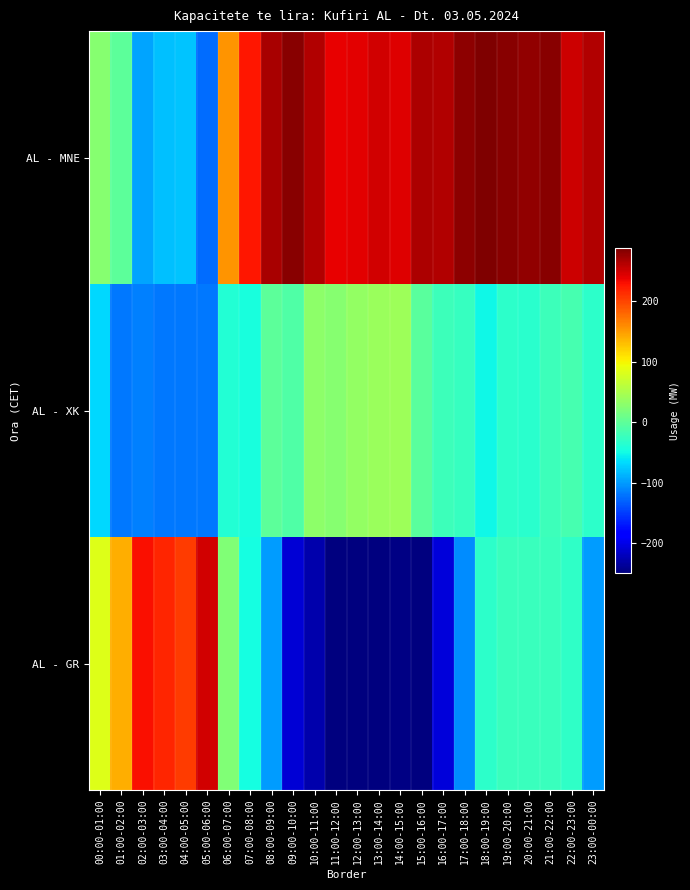

Reading right to left, what are all the values shown in this chart?

AL - MNE: 23:00-00:00=264.0	22:00-23:00=251.0	21:00-22:00=283.0	20:00-21:00=278.0	19:00-20:00=283.0	18:00-19:00=288.0	17:00-18:00=281.0	16:00-17:00=263.0	15:00-16:00=266.0	14:00-15:00=243.0	13:00-14:00=250.0	12:00-13:00=240.0	11:00-12:00=239.0	10:00-11:00=263.0	09:00-10:00=282.0	08:00-09:00=267.0	07:00-08:00=225.0	06:00-07:00=154.0	05:00-06:00=-124.0	04:00-05:00=-78.0	03:00-04:00=-80.0	02:00-03:00=-95.0	01:00-02:00=-1.0	00:00-01:00=27.0
AL - XK: 23:00-00:00=-32.7	22:00-23:00=-15.5	21:00-22:00=-21.0	20:00-21:00=-34.5	19:00-20:00=-32.2	18:00-19:00=-50.5	17:00-18:00=-26.2	16:00-17:00=-21.2	15:00-16:00=-2.2	14:00-15:00=40.8	13:00-14:00=39.8	12:00-13:00=34.8	11:00-12:00=26.8	10:00-11:00=29.8	09:00-10:00=-10.3	08:00-09:00=-0.3	07:00-08:00=-45.6	06:00-07:00=-39.8	05:00-06:00=-118.3	04:00-05:00=-118.3	03:00-04:00=-118.2	02:00-03:00=-114.5	01:00-02:00=-118.2	00:00-01:00=-68.2
AL - GR: 23:00-00:00=-99.0	22:00-23:00=-30.0	21:00-22:00=-24.0	20:00-21:00=-25.0	19:00-20:00=-24.0	18:00-19:00=-33.0	17:00-18:00=-108.0	16:00-17:00=-207.0	15:00-16:00=-250.0	14:00-15:00=-246.0	13:00-14:00=-248.0	12:00-13:00=-250.0	11:00-12:00=-250.0	10:00-11:00=-228.0	09:00-10:00=-208.0	08:00-09:00=-100.0	07:00-08:00=-47.0	06:00-07:00=22.0	05:00-06:00=249.0	04:00-05:00=205.0	03:00-04:00=218.0	02:00-03:00=230.0	01:00-02:00=139.0	00:00-01:00=84.0